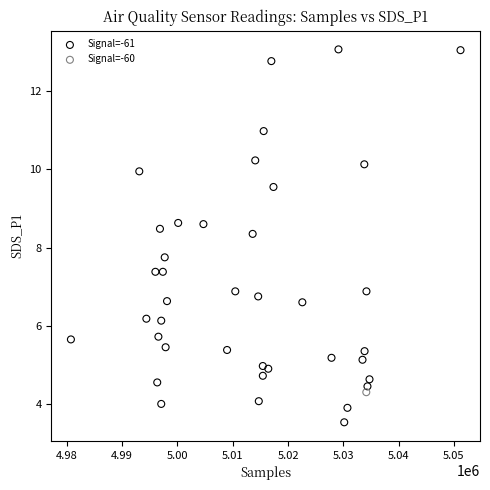

What are all the series names shown in the legend?

Signal=-61, Signal=-60